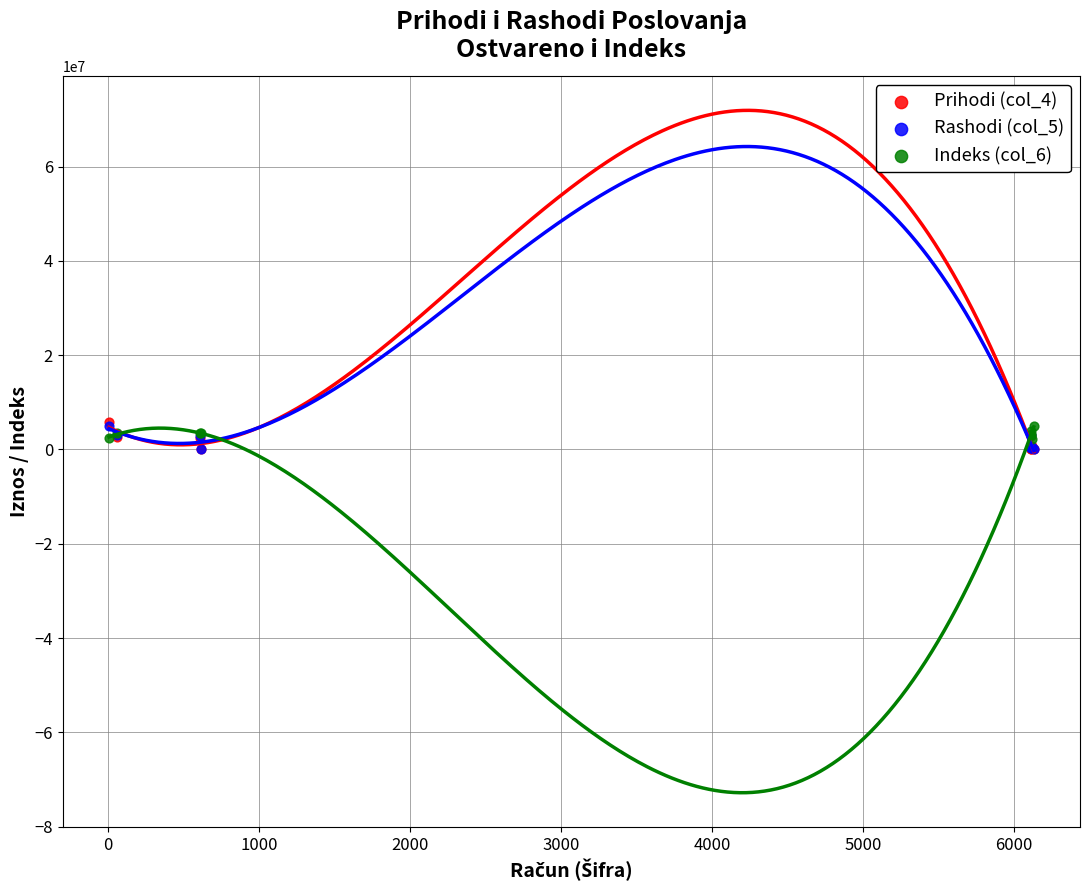

Which series has the largest Y range (max minus min)?

Prihodi (col_4)